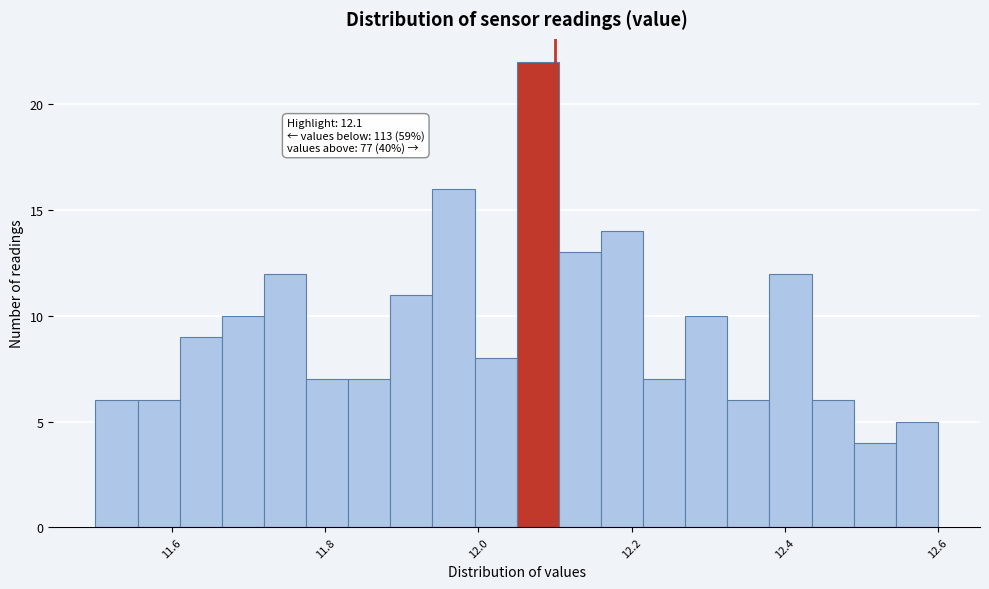

Around what value on the x-axis is the tallest bar? Give the approximate position of its centre, as read against the axis.

12.08